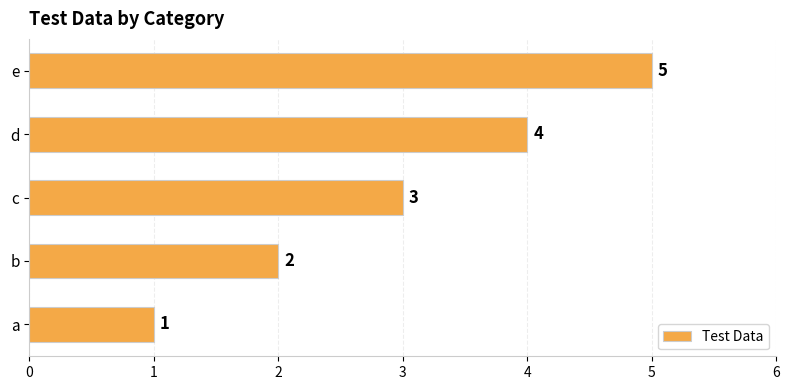

At which label is the value closest to 3?

c